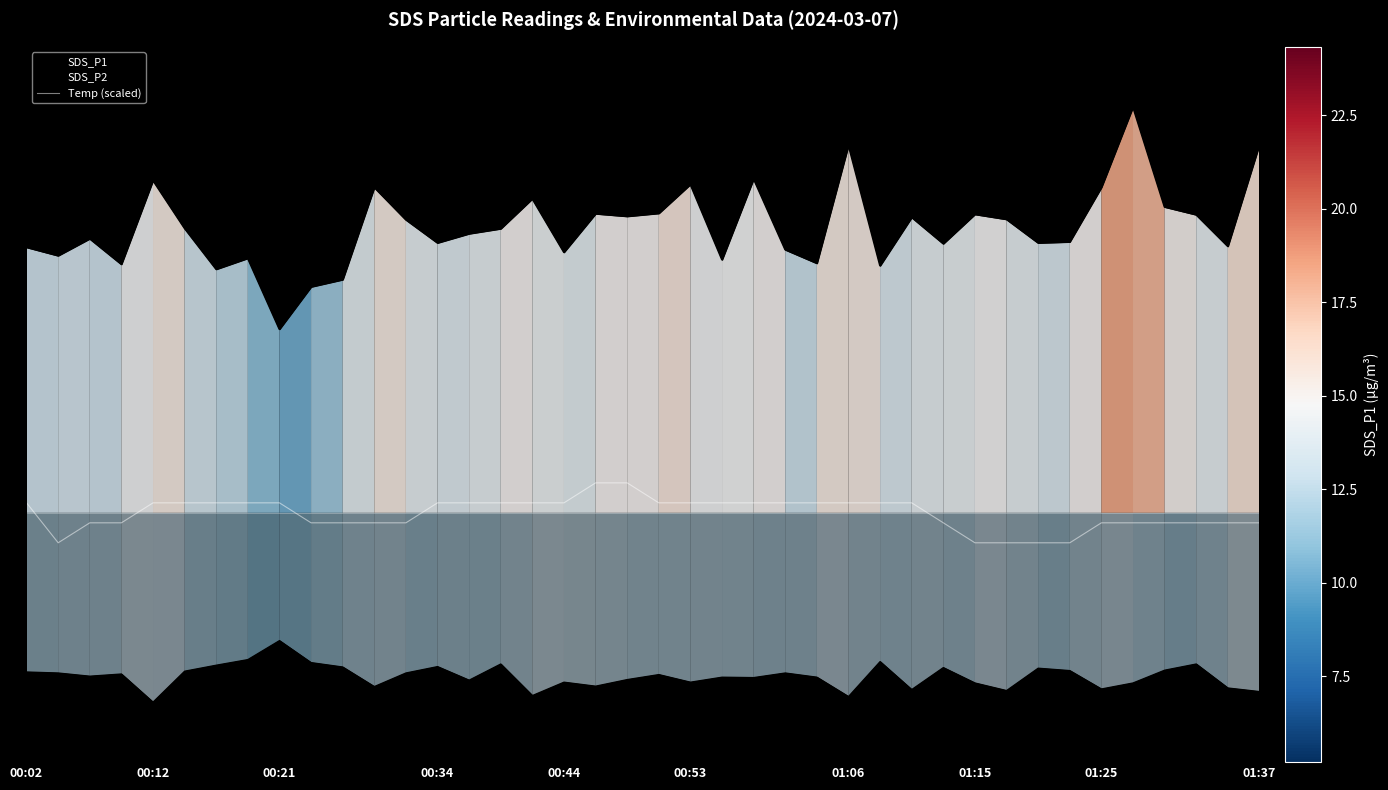

Which series has the largest total across all categories?

Temp (scaled)